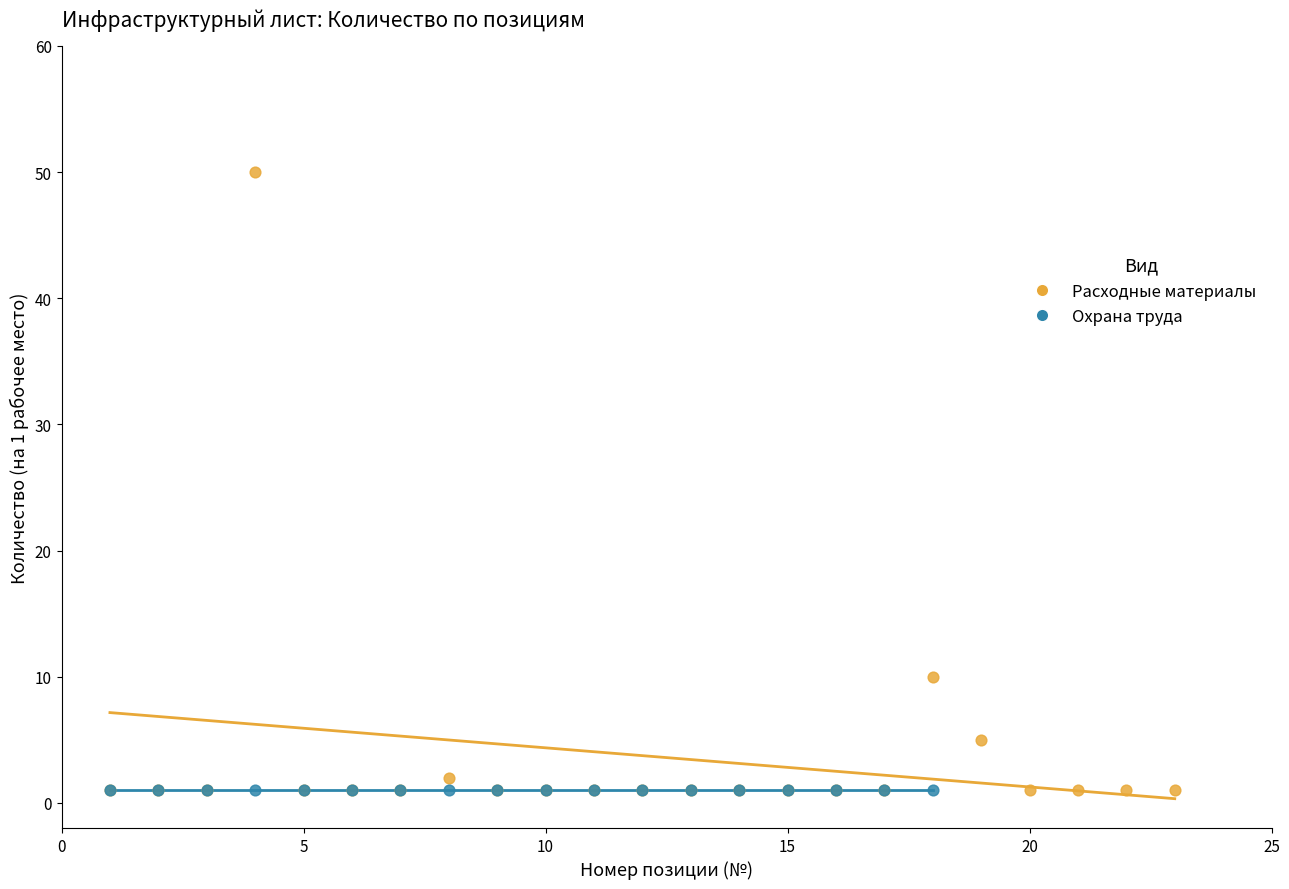

Which series reaches the maximum Y coordinate?

Расходные материалы